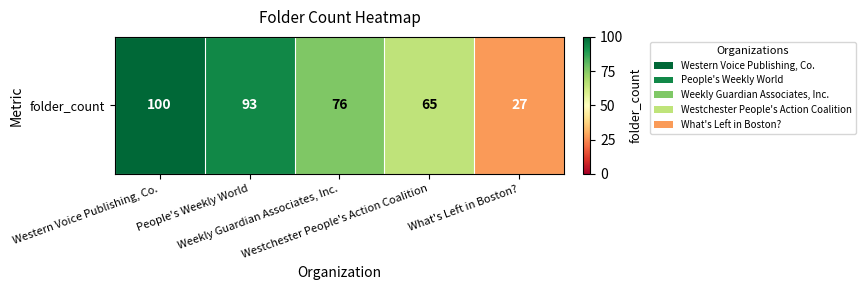

What is the approximate value at What's Left in Boston??

27